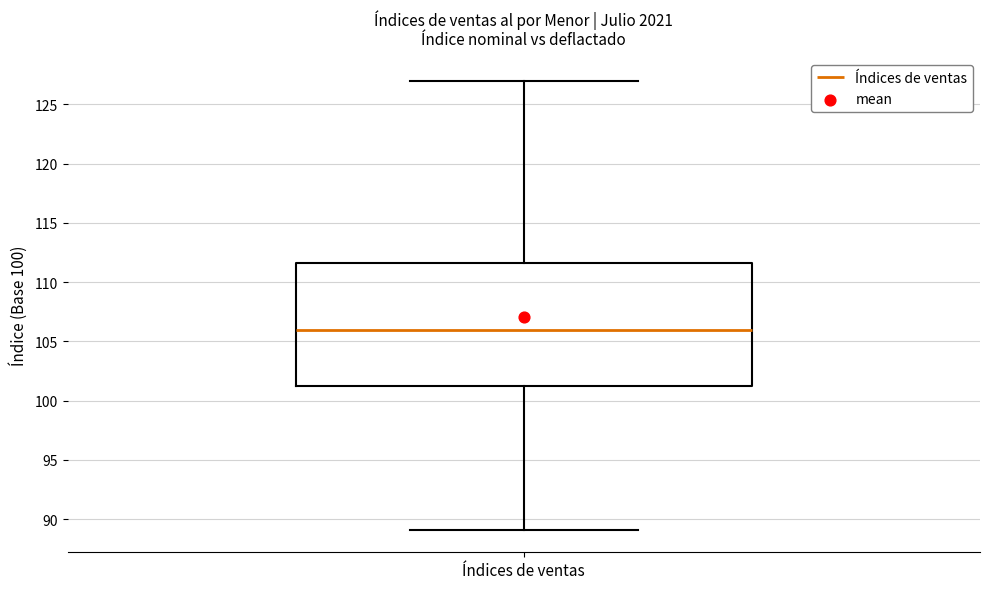

Where does the lower whisker of the box for Índices de ventas end on the y-axis? The values are not printed on the chart, so give them approximately, as read against the axis.

89.0